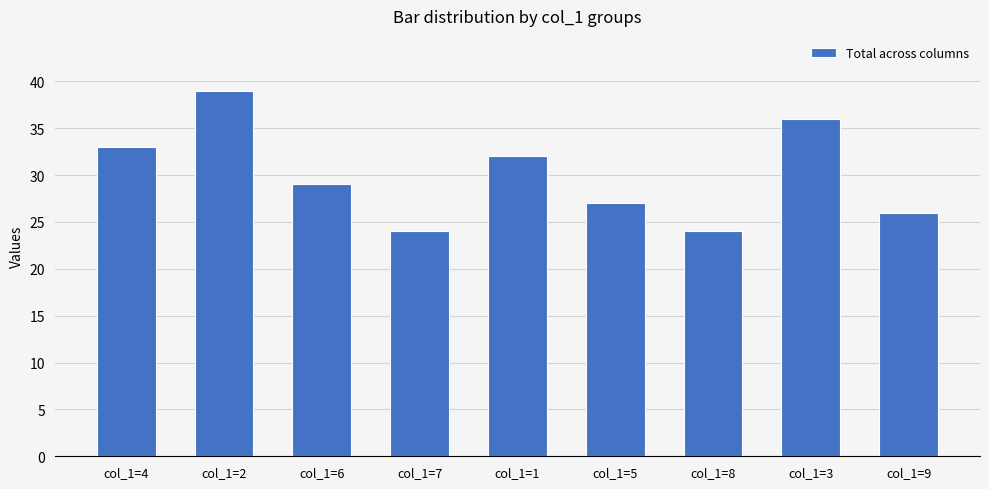

Reading right to left, extract all data points from this chart.

26	36	24	27	32	24	29	39	33